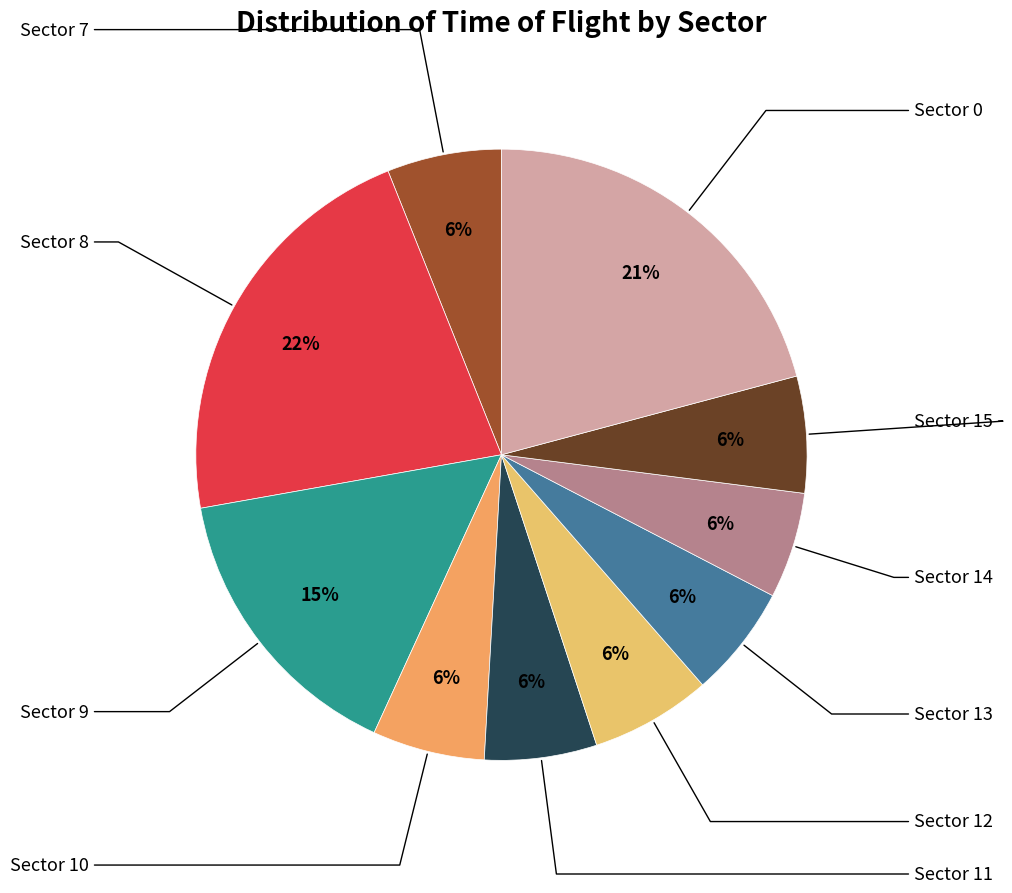

How many slices are in this pie chart?

10